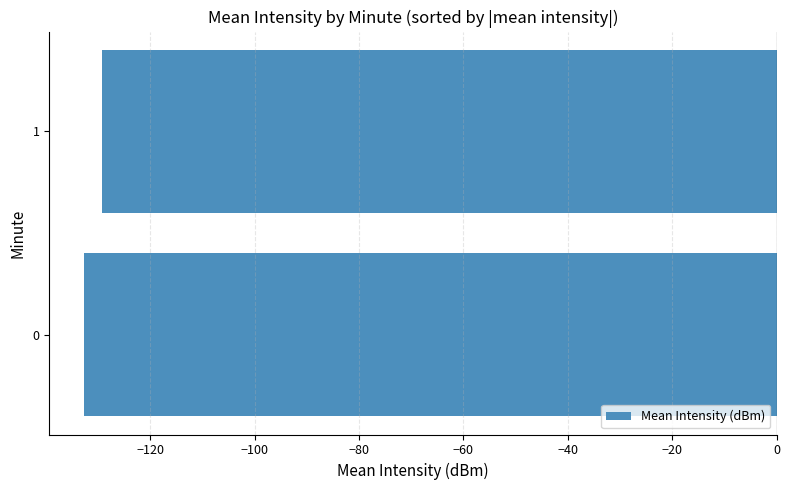

What is the average value?

-131.0